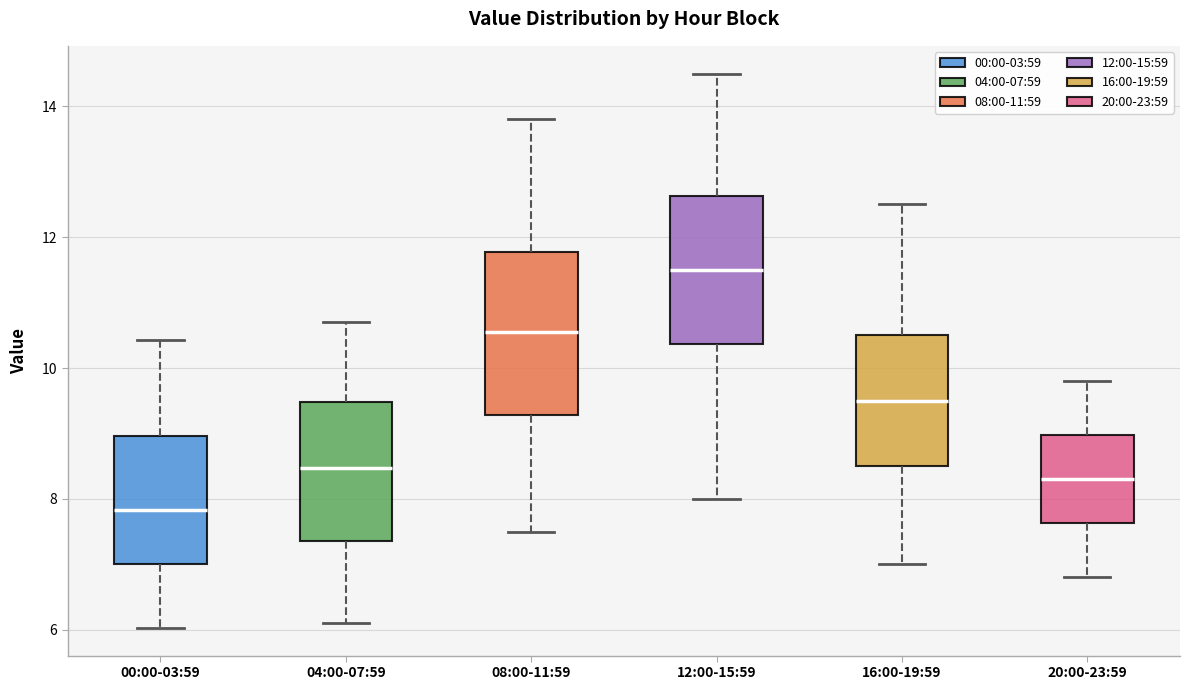

Reading left to right, read every box against the y-axis: the position of its median line, the range the box covers, and the ends of its whiskers. The values are not printed on the chart, so give them approximately, as read against the axis.

00:00-03:59: median 7.8, box 7.0 to 9.0, whiskers 6.0 to 10.4
04:00-07:59: median 8.4, box 7.4 to 9.4, whiskers 6.2 to 10.8
08:00-11:59: median 10.6, box 9.2 to 11.8, whiskers 7.6 to 13.8
12:00-15:59: median 11.6, box 10.4 to 12.6, whiskers 8.0 to 14.6
16:00-19:59: median 9.6, box 8.6 to 10.6, whiskers 7.0 to 12.6
20:00-23:59: median 8.4, box 7.6 to 9.0, whiskers 6.8 to 9.8